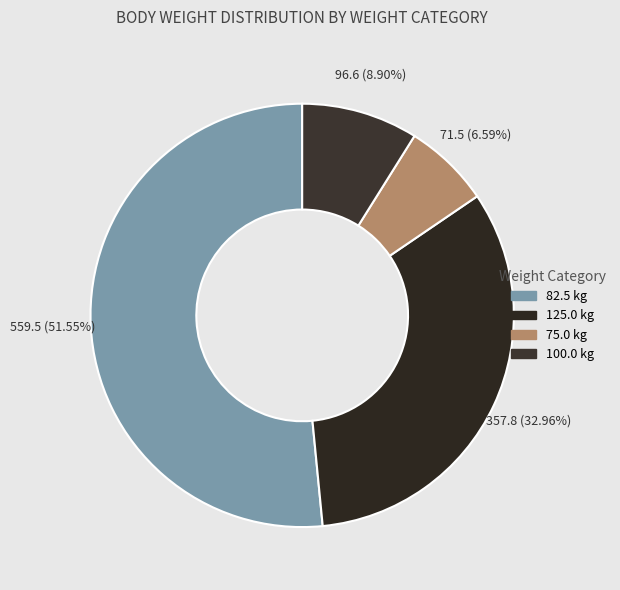

How many segments does this pie chart have?

4